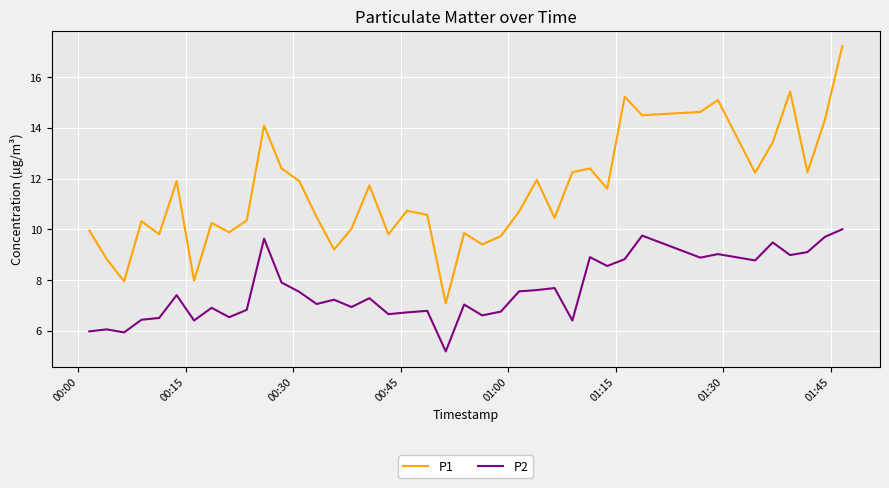

True or false: P2 and P1 intersect in this chart.

False